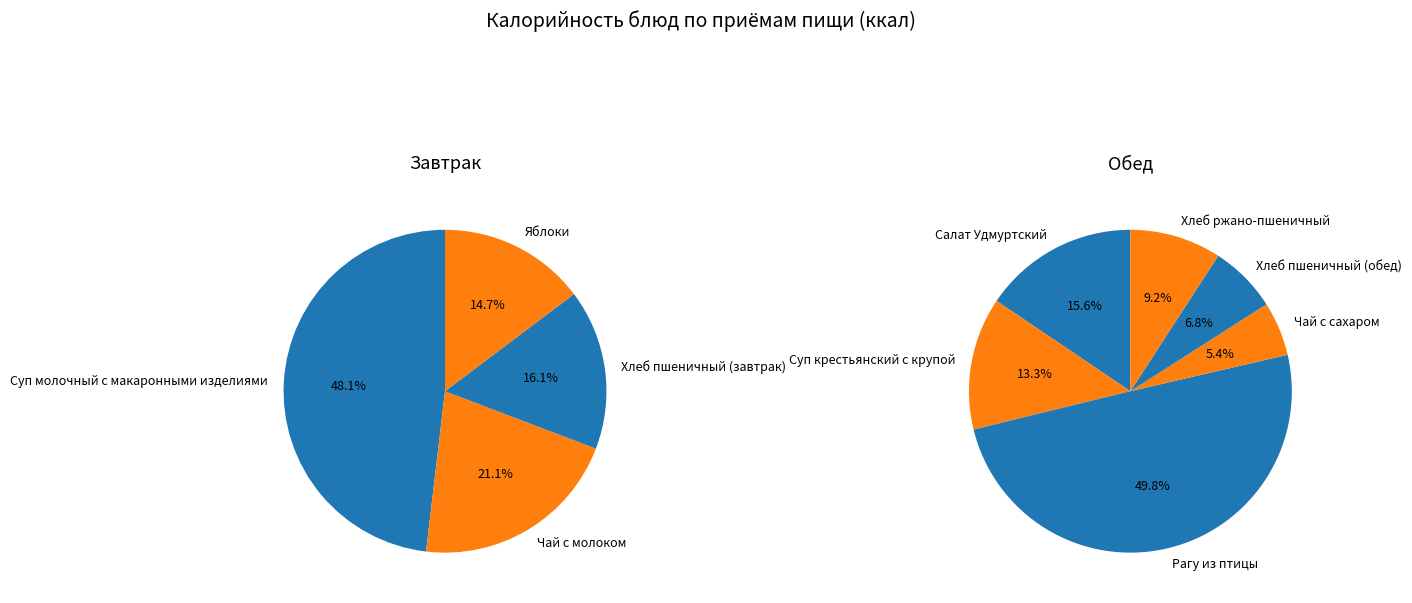

Combined, do Чай с молоком and Салат Удмуртский account for over 50%?

No